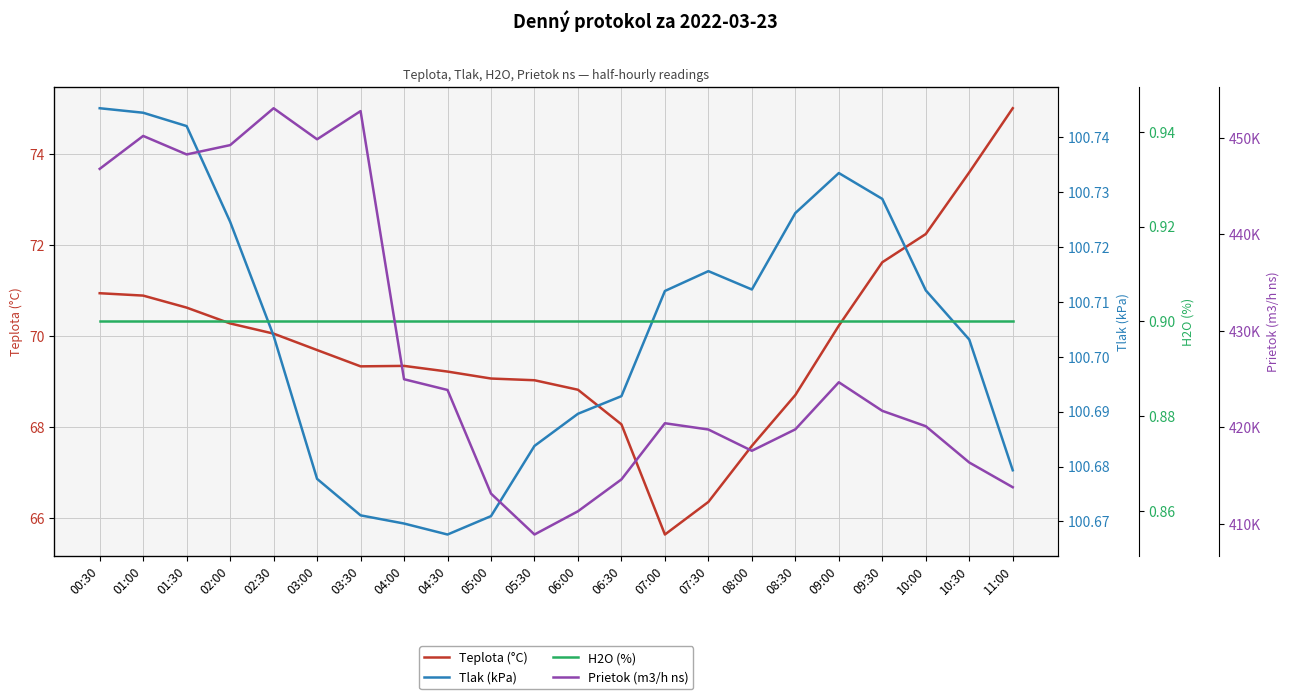

At which label is Teplota (°C) closest to 70?

02:30